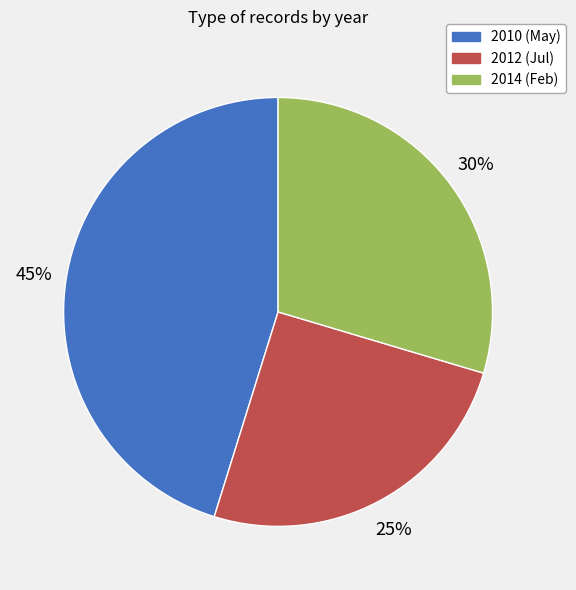

To the nearest percent, what is the average slice percentage?

33%